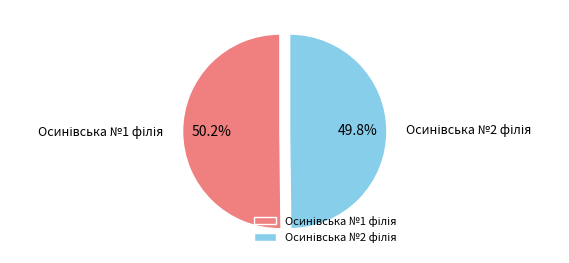

True or false: Осинівська №1 філія accounts for 58% of the total.

False